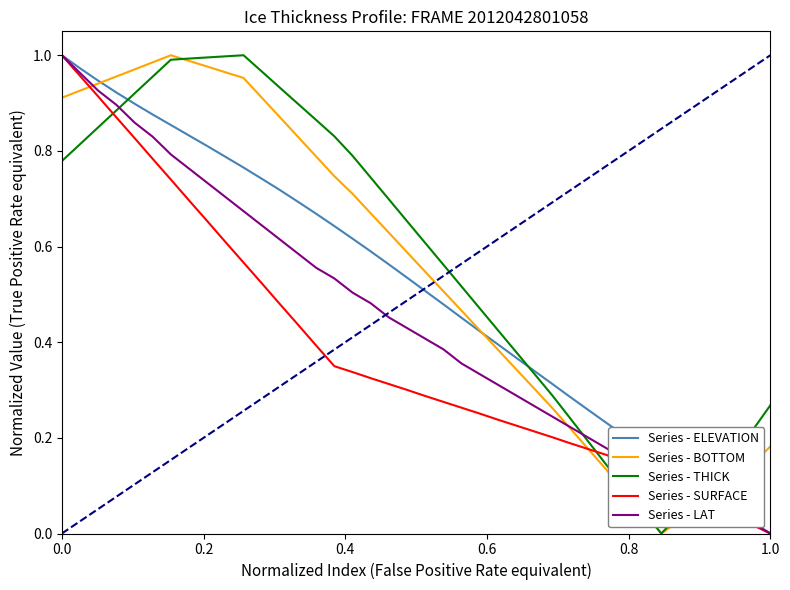

How many interior local valleys does the Series - THICK series have?

1